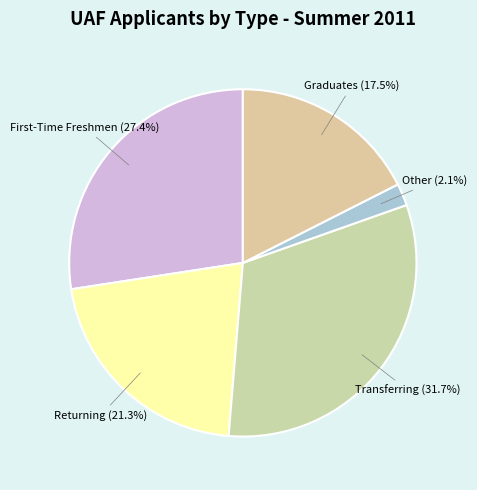

To the nearest percent, what percentage of the pie is Returning?

21%